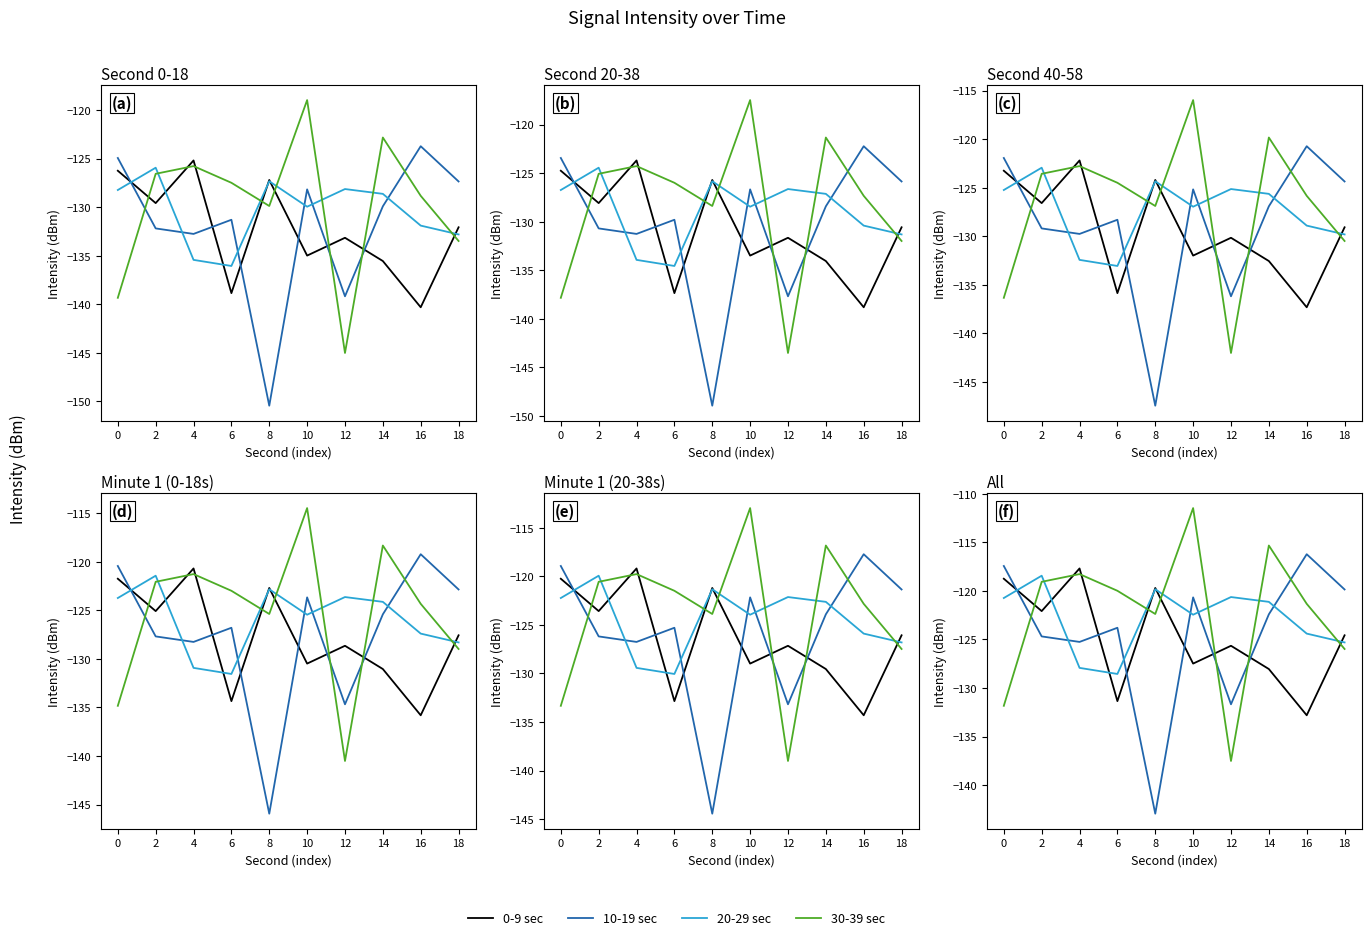

Does the chart display data point markers on the line(s)?

No